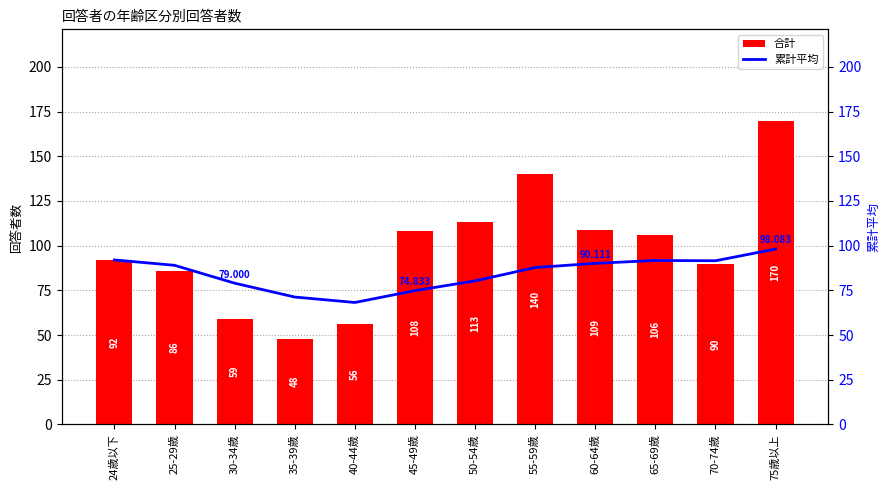

Reading right to left, transcribe all the data shown in this chart.

合計: 170.0	90.0	106.0	109.0	140.0	113.0	108.0	56.0	48.0	59.0	86.0	92.0
累計平均: 98.1	91.5	91.7	90.1	87.8	80.3	74.8	68.2	71.2	79.0	89.0	92.0